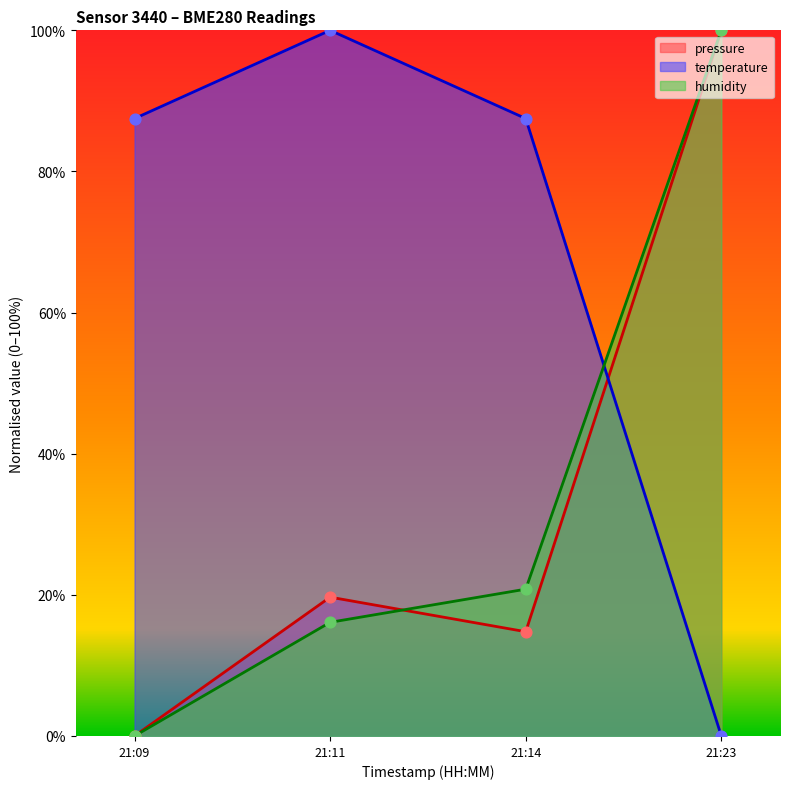

Which series contains the highest Y value?

pressure